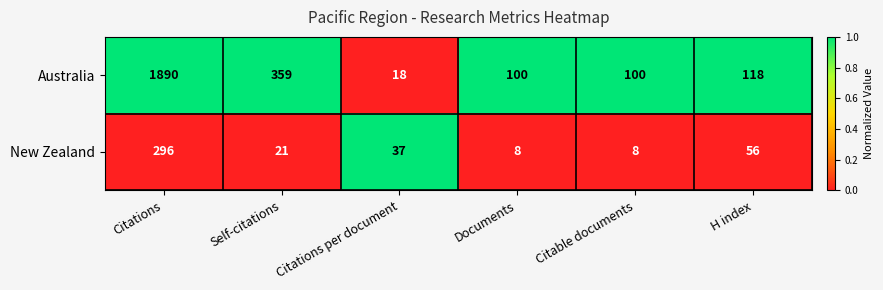

Rank the series by their maximum value, from highest to lowest.

Australia, New Zealand